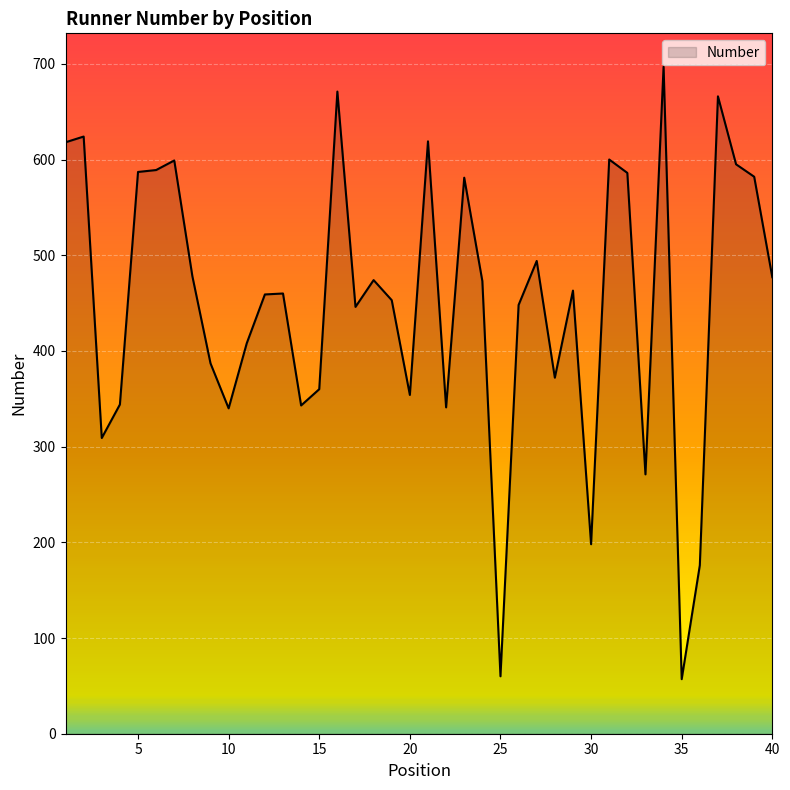

What is the smallest value displayed?

57